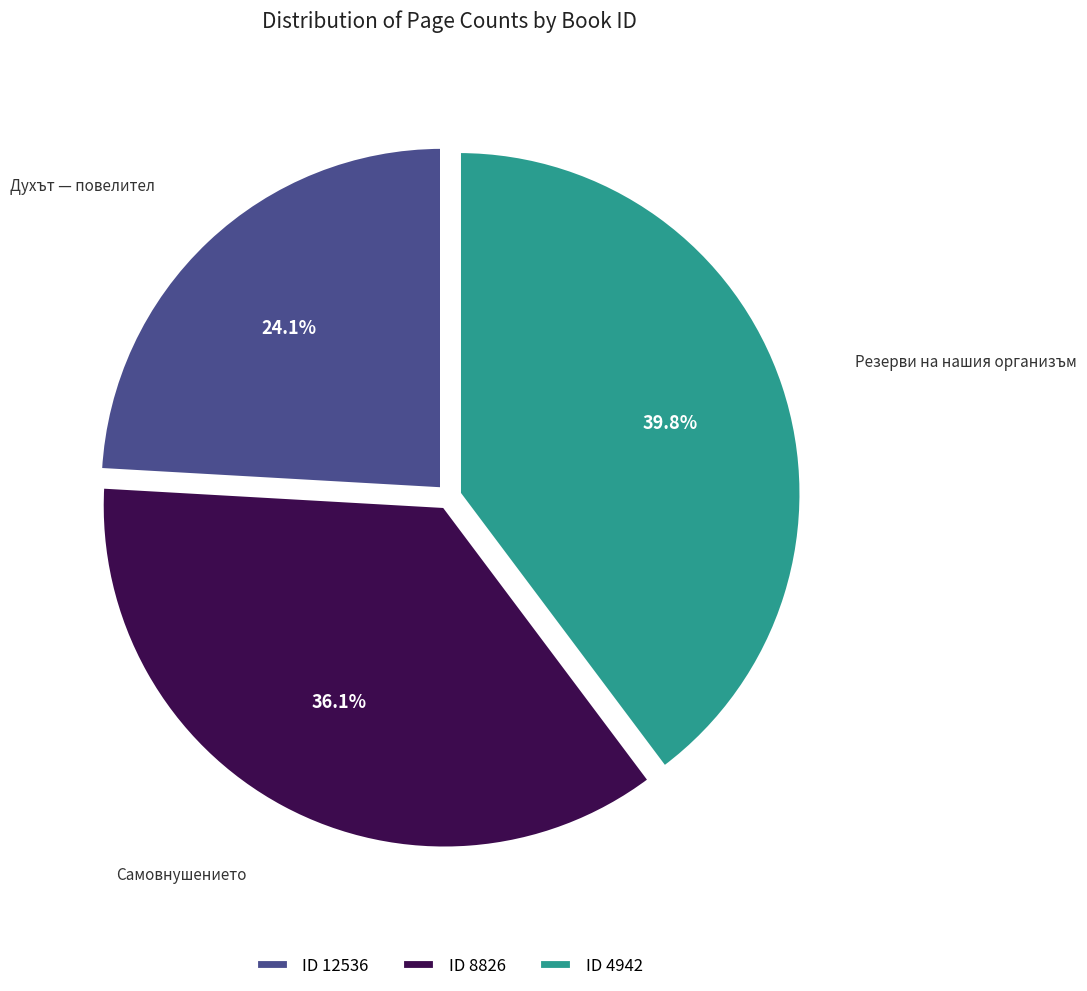

How many slices are in this pie chart?

3